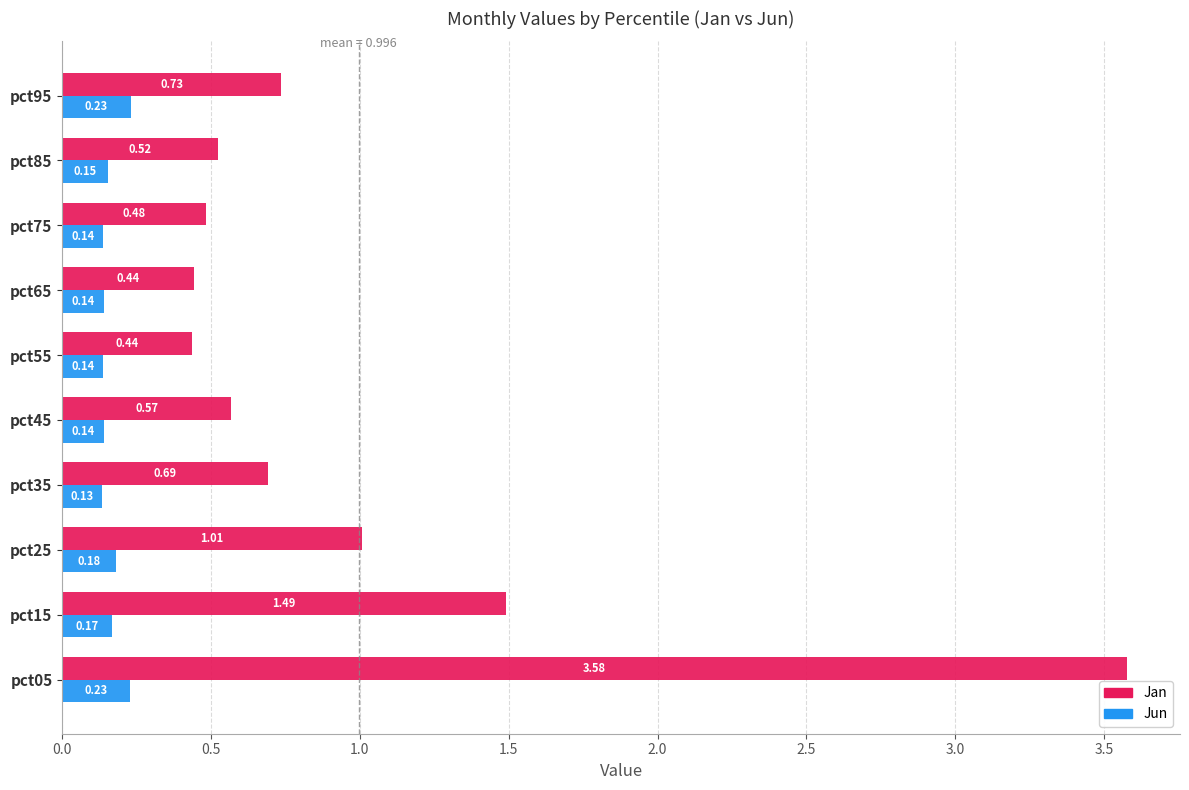

Which series has the largest total across all categories?

Jan